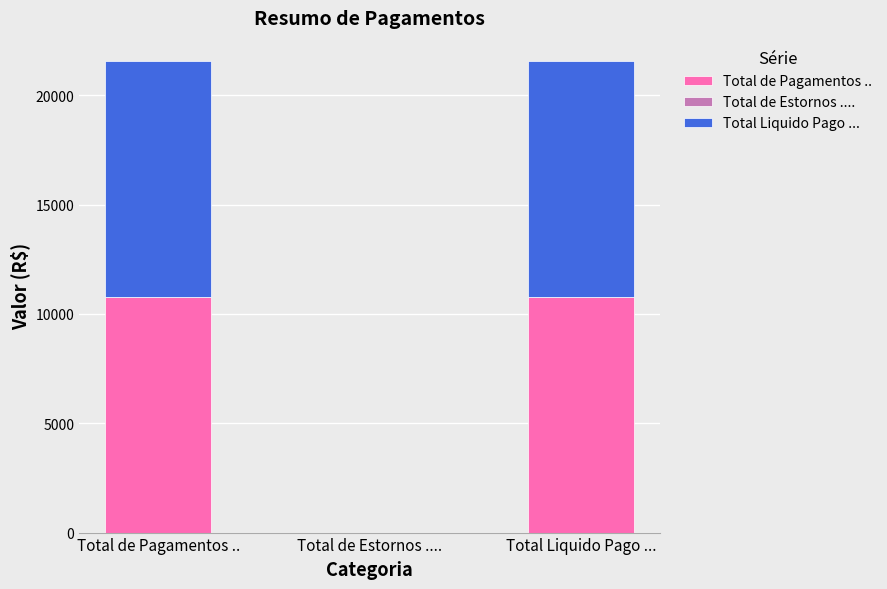

What is the total value across all series at Total de Pagamentos ..?

21549.2